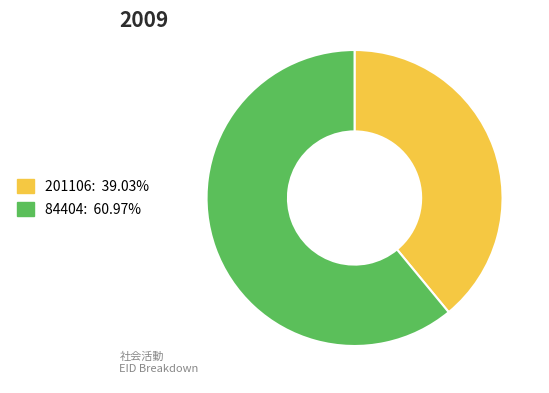

Do 84404: 60.97% and 201106: 39.03% together represent more than half of the pie?

Yes